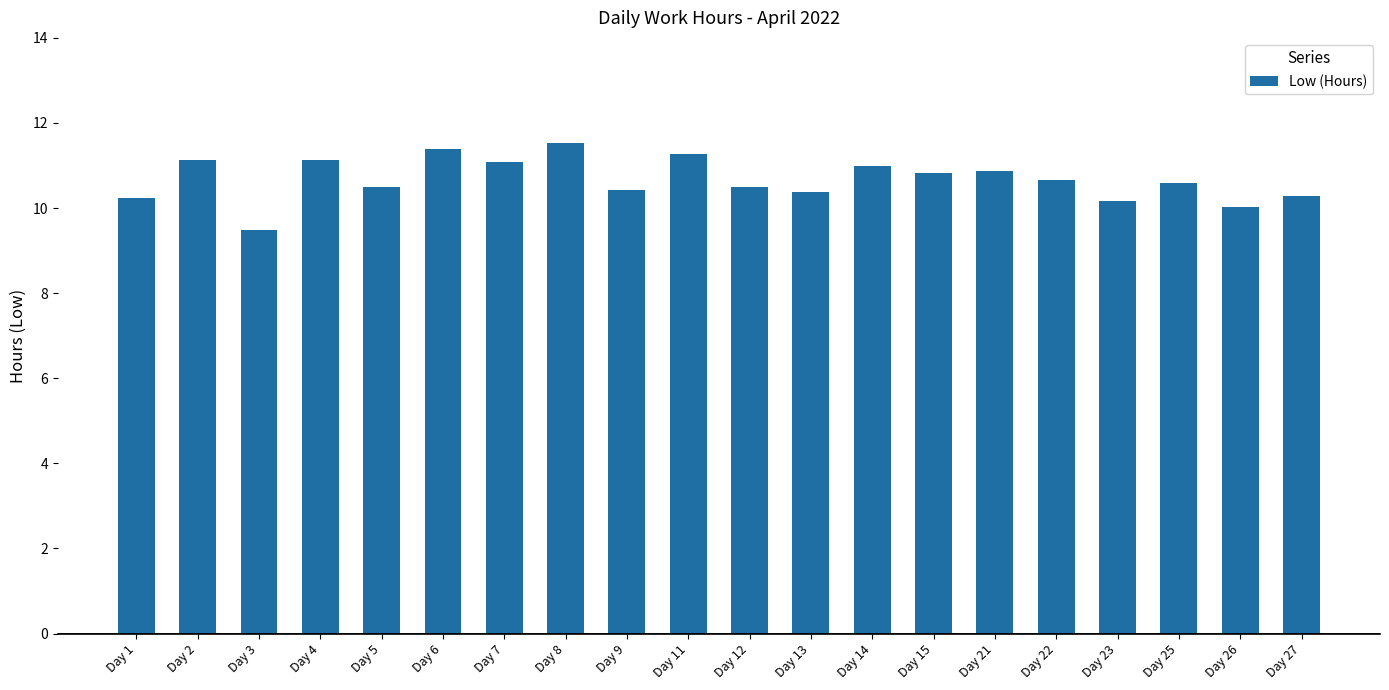

What is the smallest value displayed?

9.5